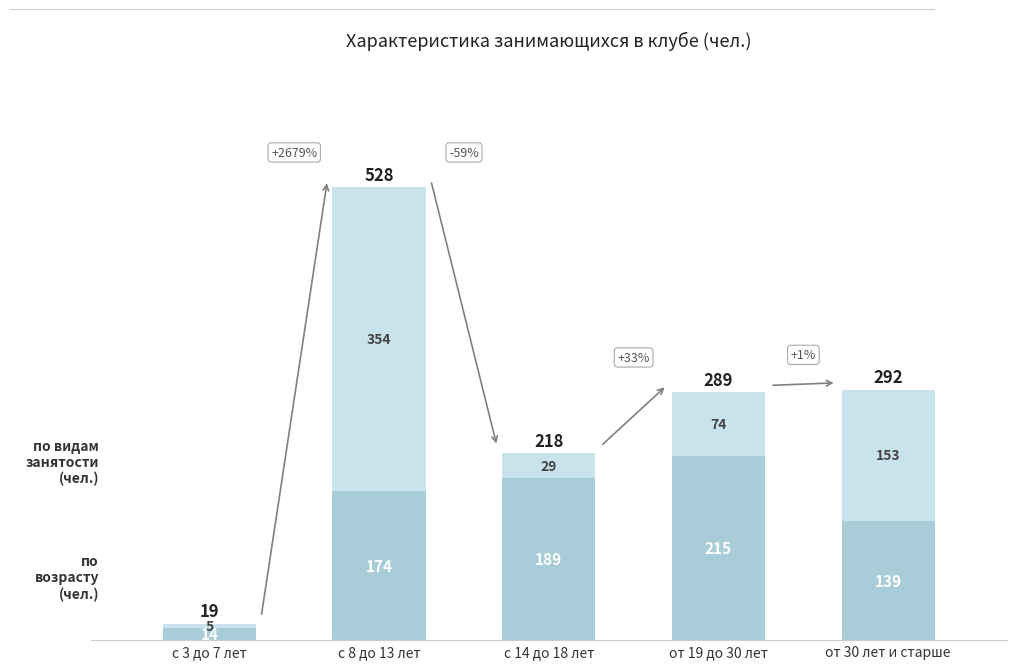

What is the total value across all series at с 3 до 7 лет?

19